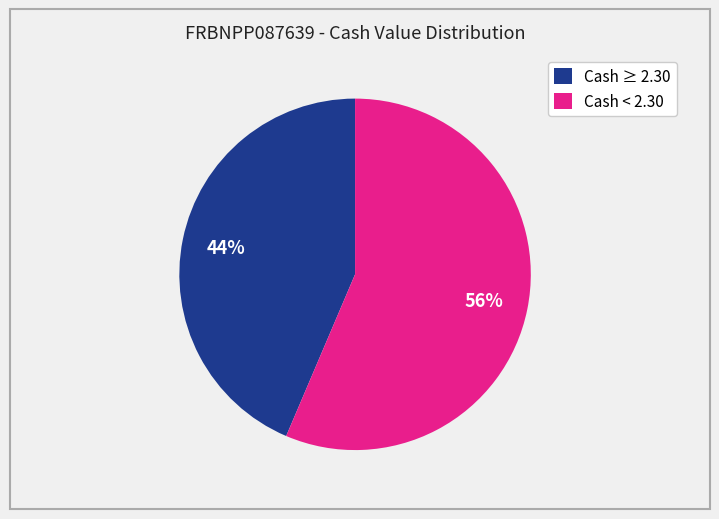

Is there a majority slice in this chart?

Yes